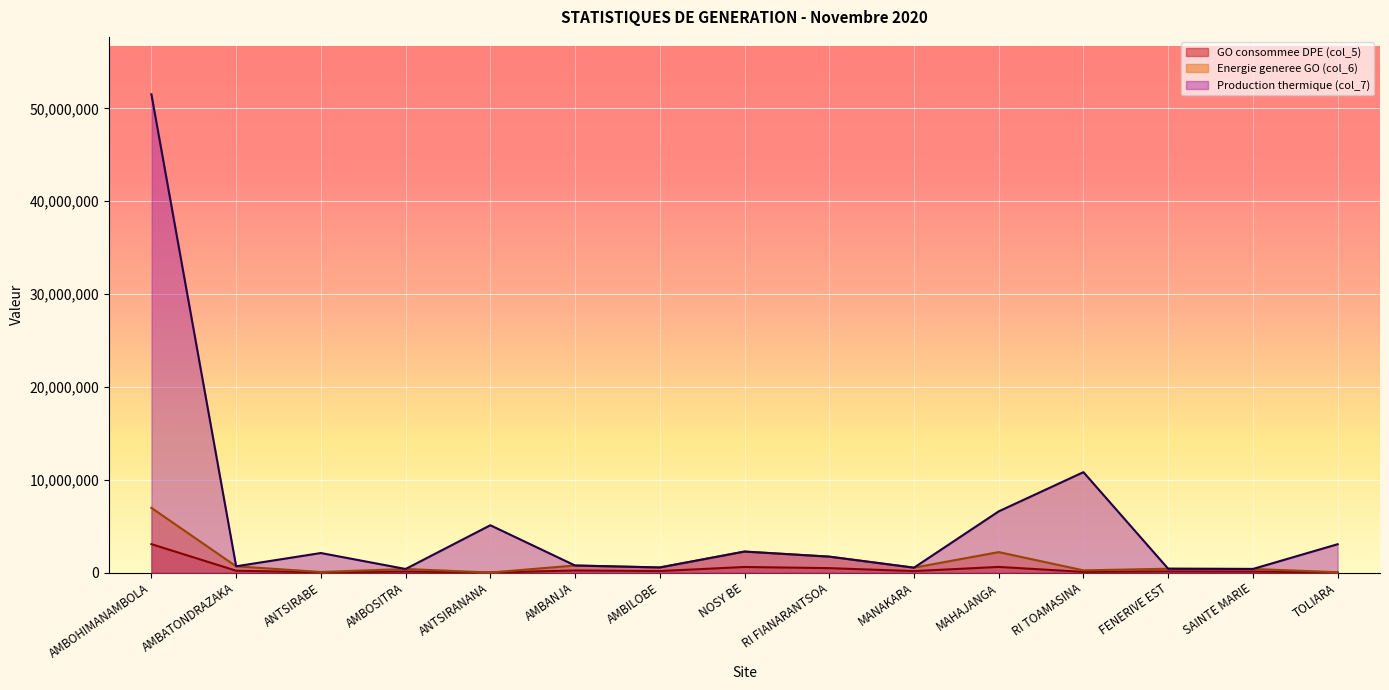

Which series has the largest total across all categories?

Production thermique (col_7)